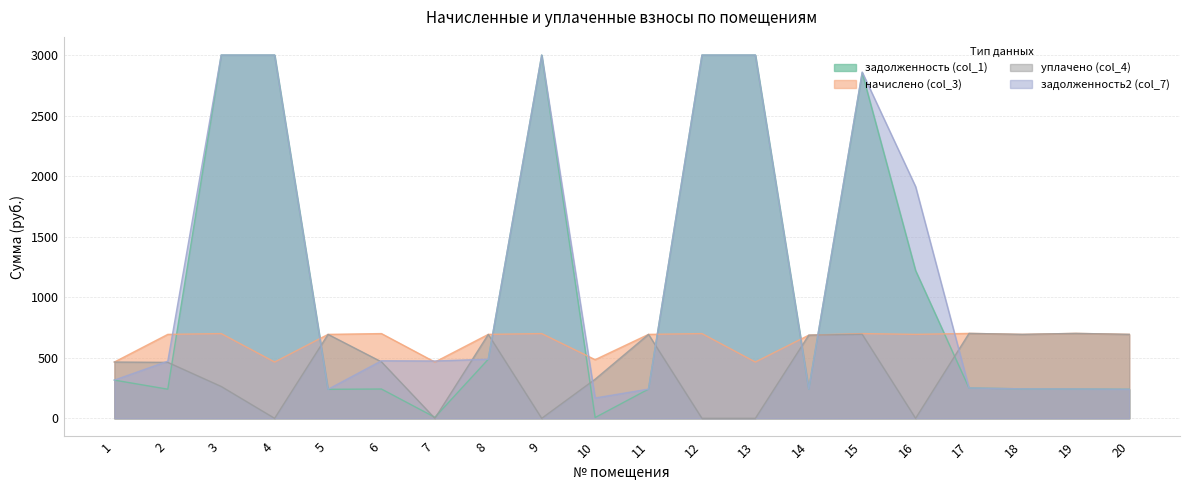

Reading left to right, list all the values displayed in this chart.

начислено (col_3): 1=464.9	2=693.4	3=699.8	4=464.9	5=693.4	6=699.8	7=464.9	8=693.4	9=699.8	10=484.4	11=693.4	12=699.8	13=464.9	14=686.9	15=699.8	16=693.4	17=701.5	18=693.4	19=701.5	20=693.4
уплачено (col_4): 1=464.9	2=462.2	3=263.1	4=0.0	5=693.4	6=466.6	7=0.0	8=693.4	9=0.0	10=322.9	11=693.4	12=0.0	13=0.0	14=686.9	15=694.1	16=0.0	17=701.5	18=693.4	19=701.5	20=693.4